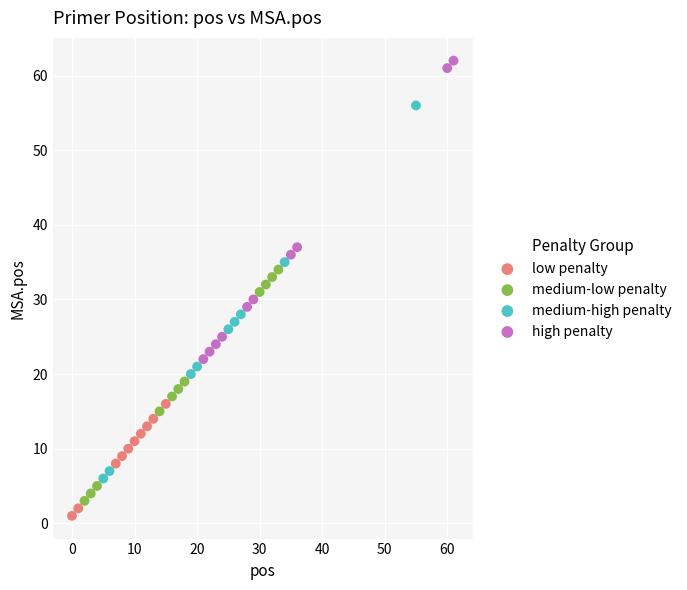

Which series has the largest Y range (max minus min)?

medium-high penalty